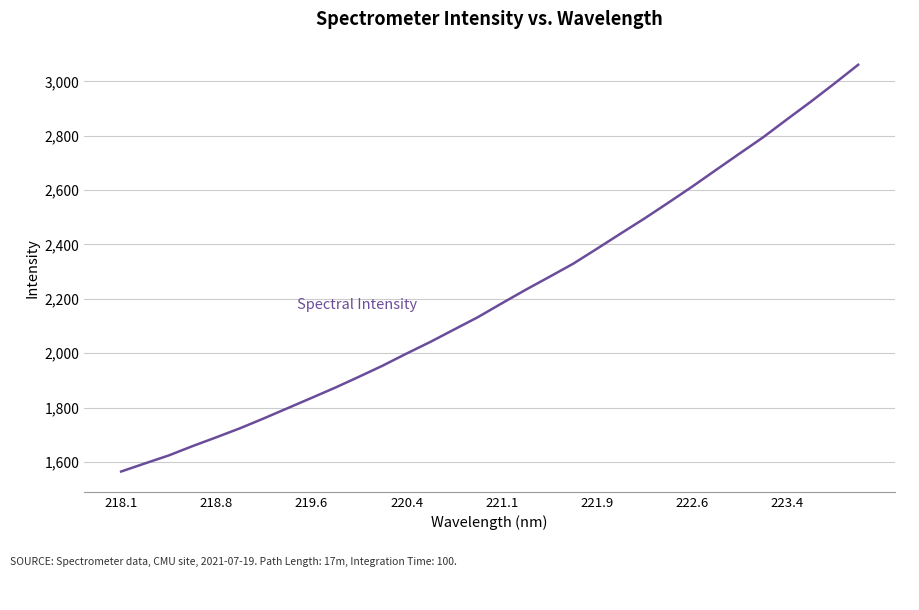

What is the smallest value displayed?

1564.8